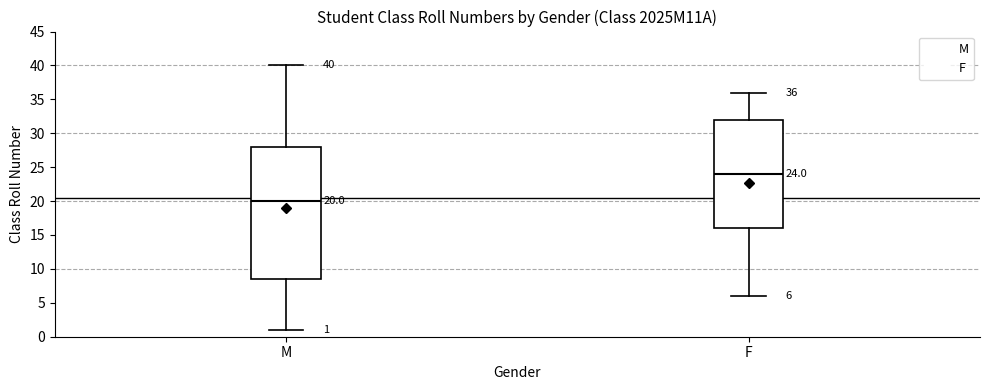

Comparing the boxes themselves (not the whiskers), which one is the tallest?

M